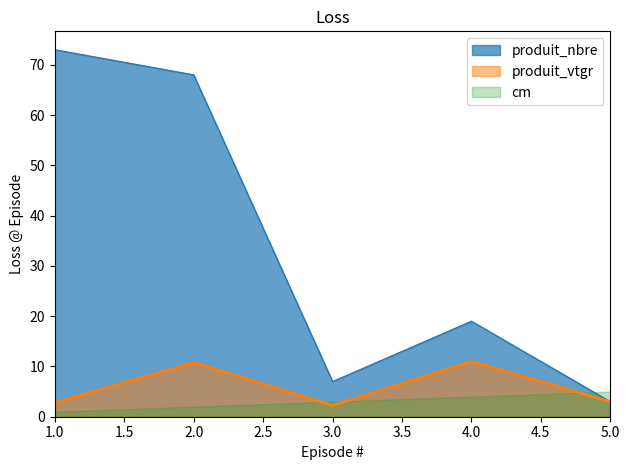

The produit_nbre series shows 68.0 at 2.0. True or false?

True